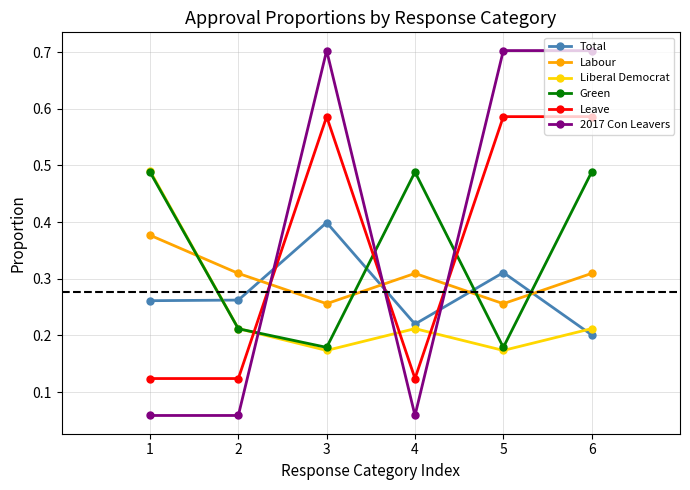

Which series has the largest total across all categories?

2017 Con Leavers